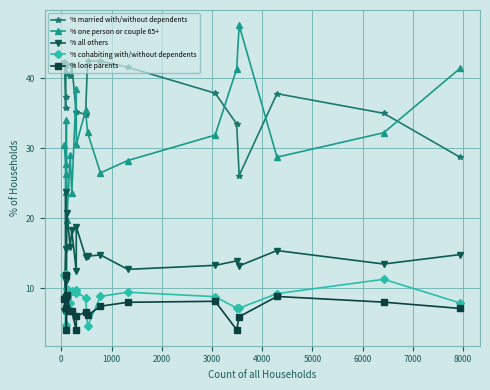

True or false: % lone parents has more than 0 interior local peaks.

True